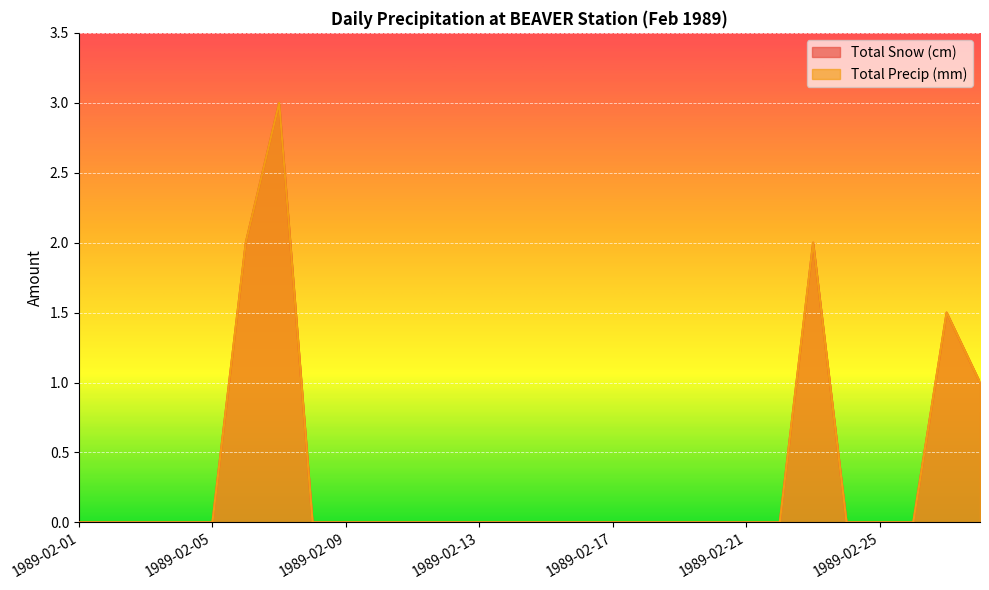

How many series are shown in this chart?

2